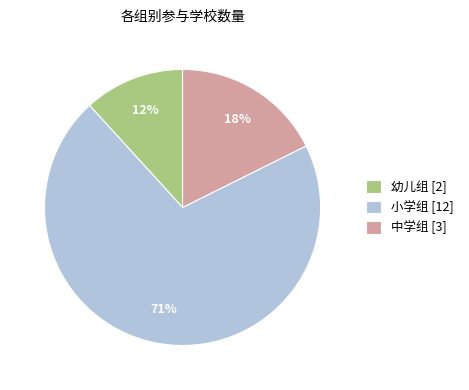

Count the number of slices in the pie.

3